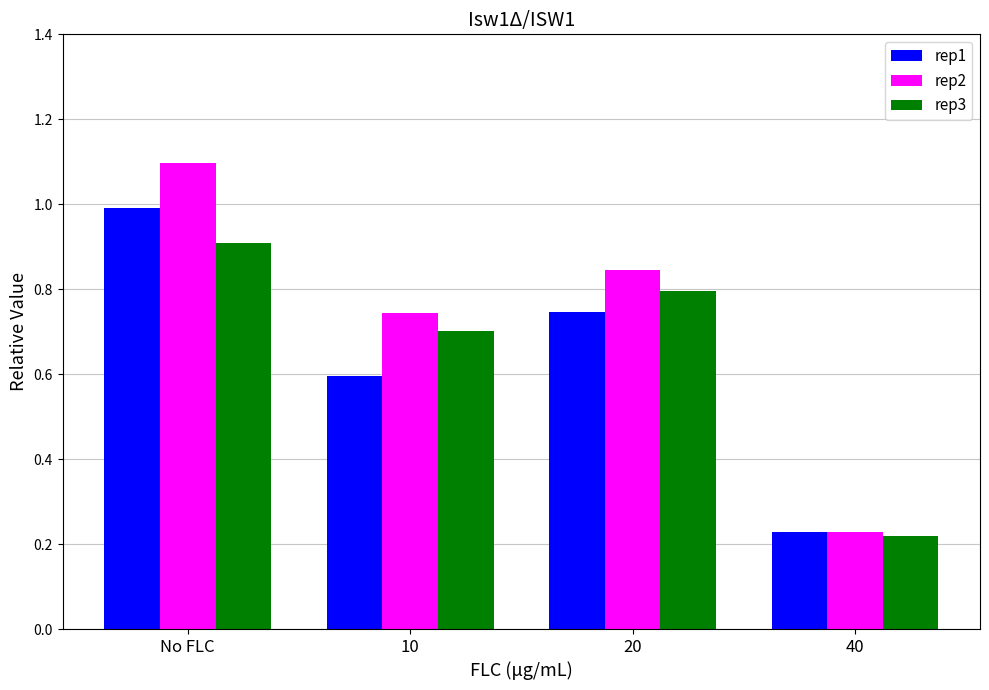

True or false: rep2 has a value of 1.2 at 10.

False